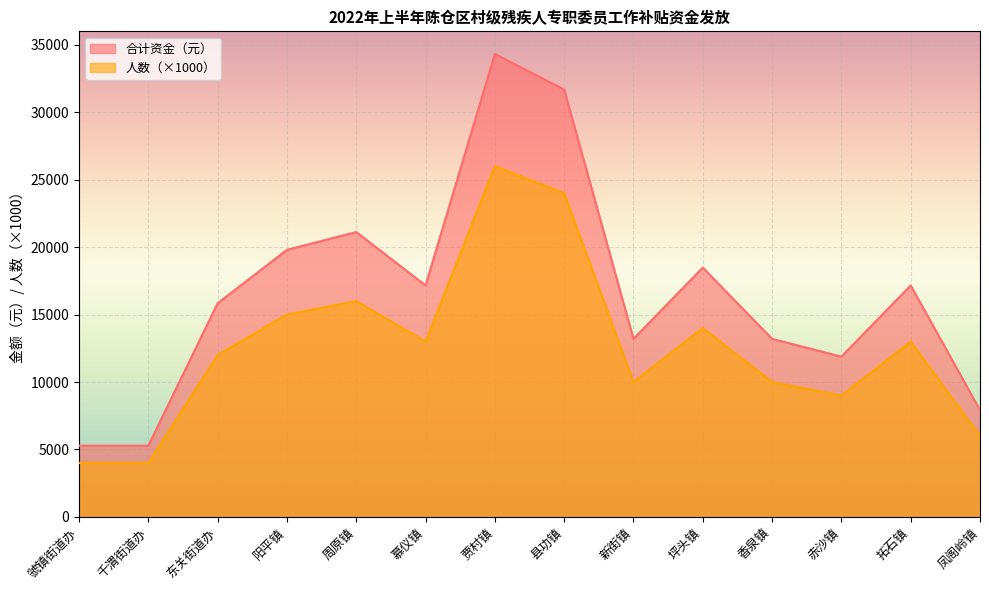

Where is the first local maximum for 人数?

周原镇